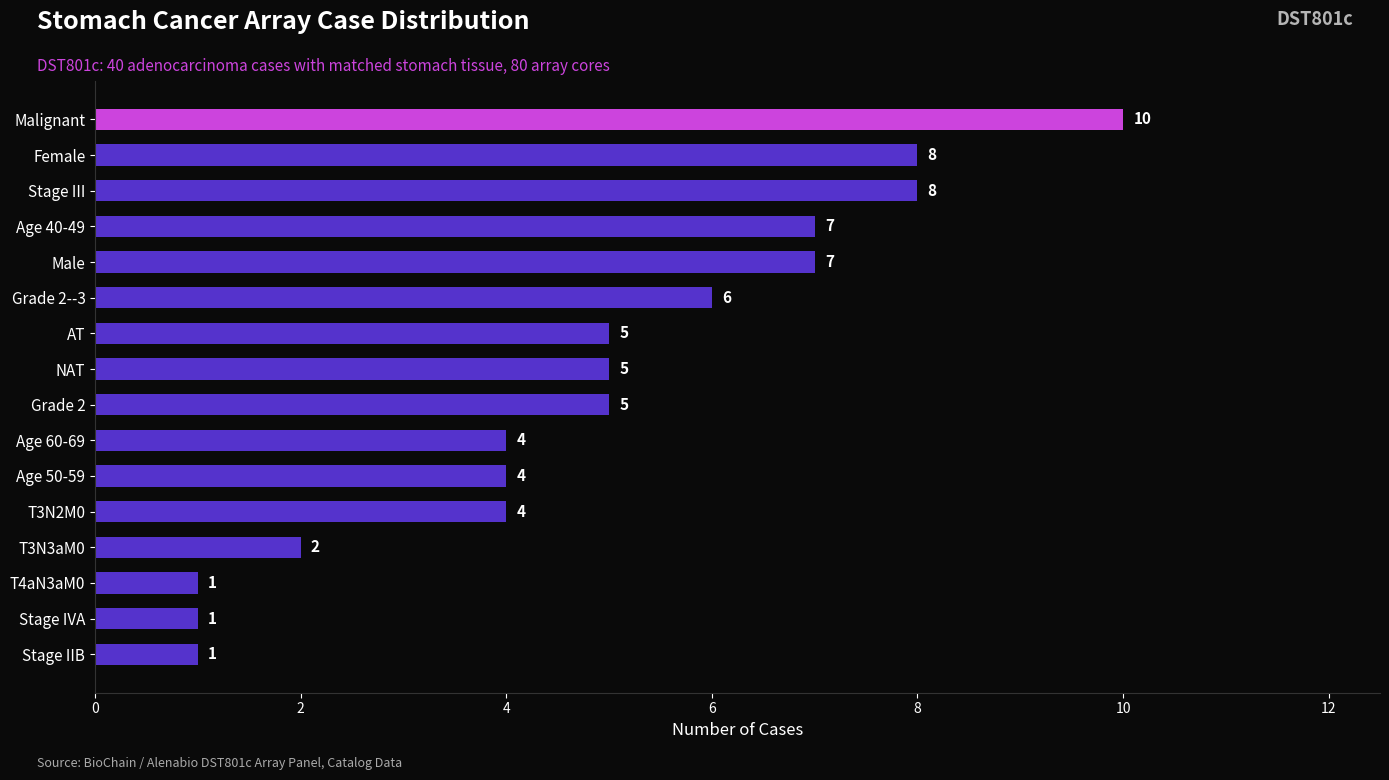

How many values are between 4 and 7?

9